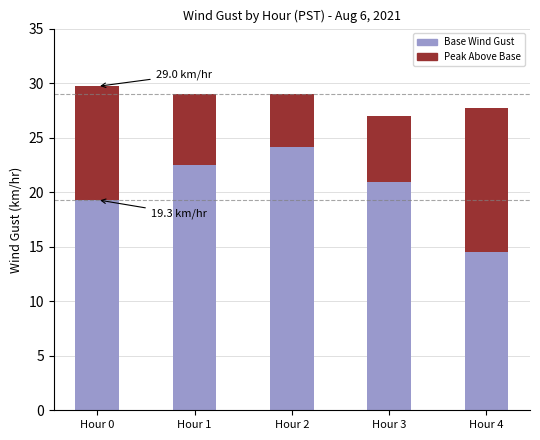

At which label does Base Wind Gust first exceed 20?

Hour 1